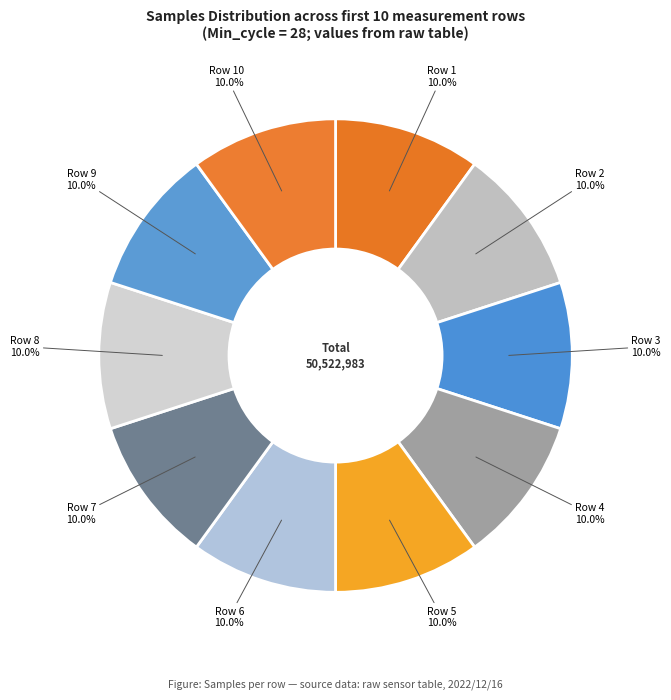

Does Row 4 account for over 50% of the chart?

No